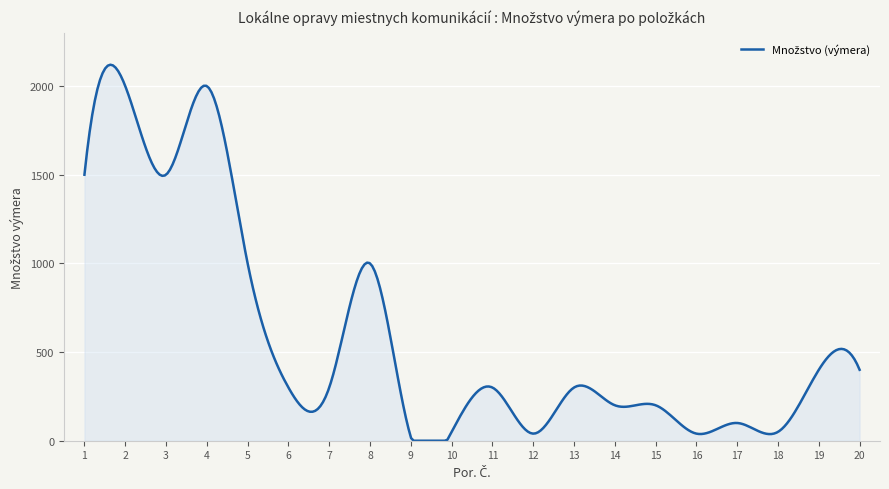

What is the maximum value shown in the chart?

2120.3